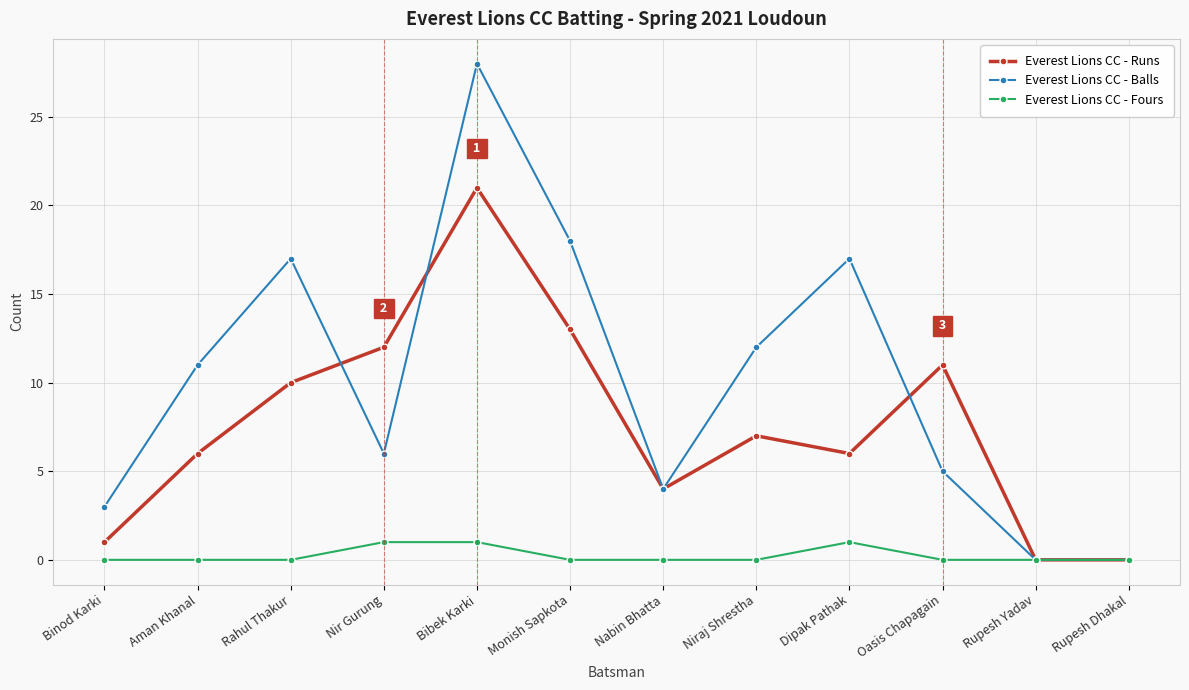

Where is the first local minimum for Everest Lions CC - Balls?

Nir Gurung